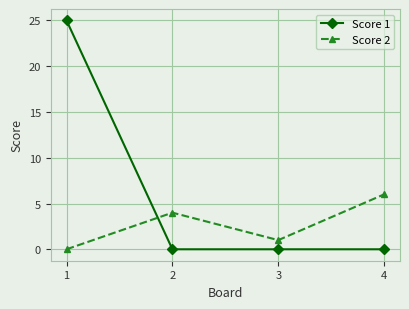

How many data points does each series have?

4